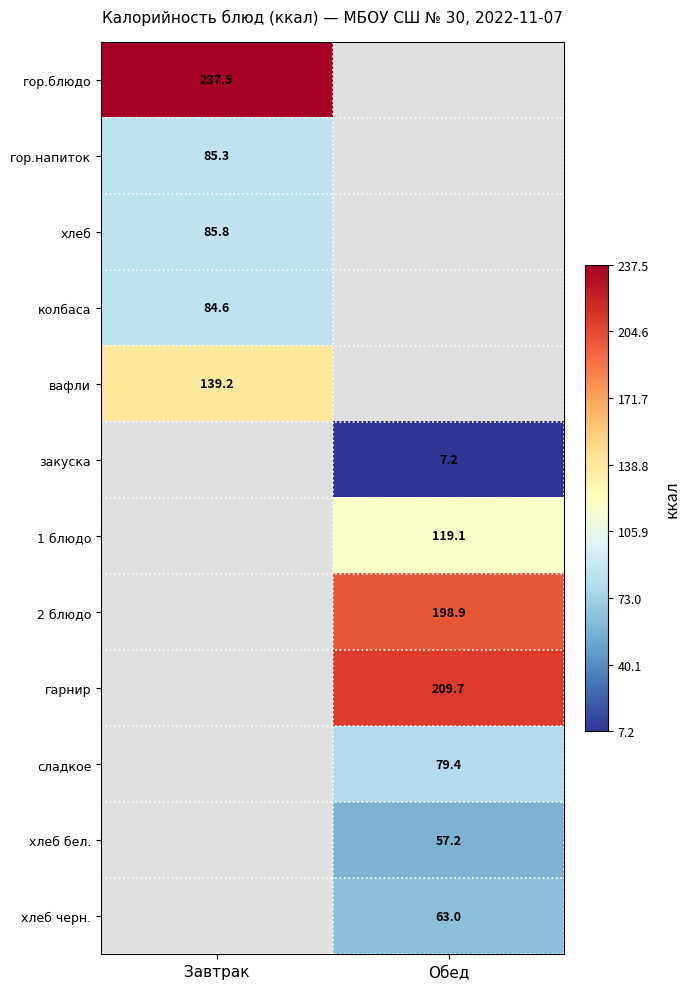

Which has a higher value, Завтрак or Обед?

Обед